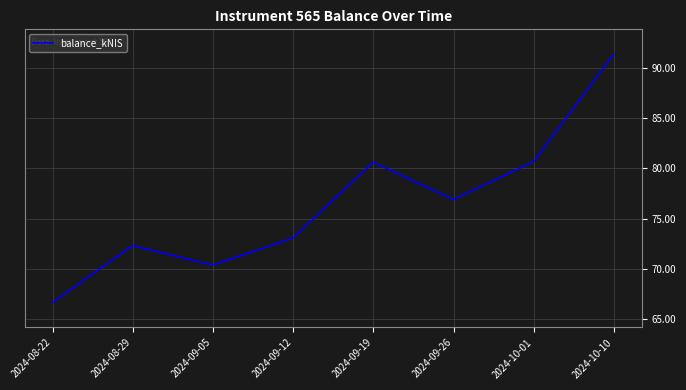

What is the difference between the maximum and second lowest values?

21.0